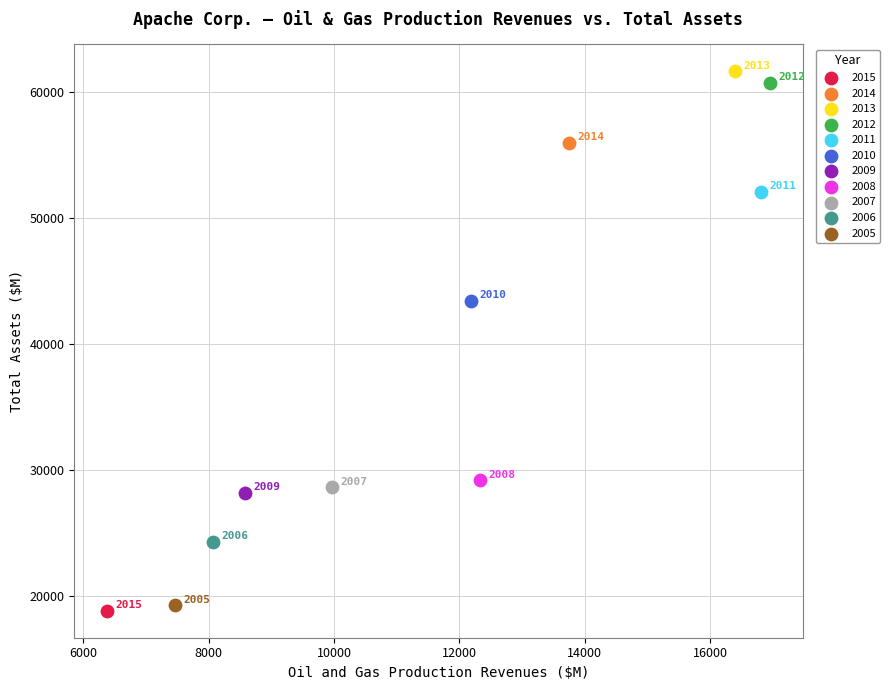

Which series reaches the minimum Y coordinate?

2015